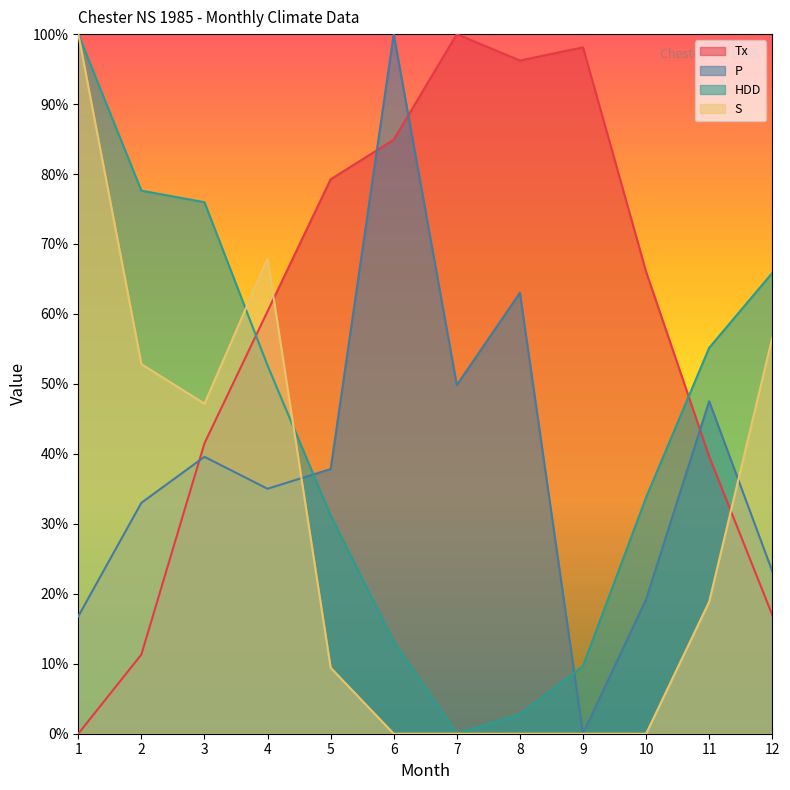

What are all the series names shown in the legend?

Tx, P, HDD, S